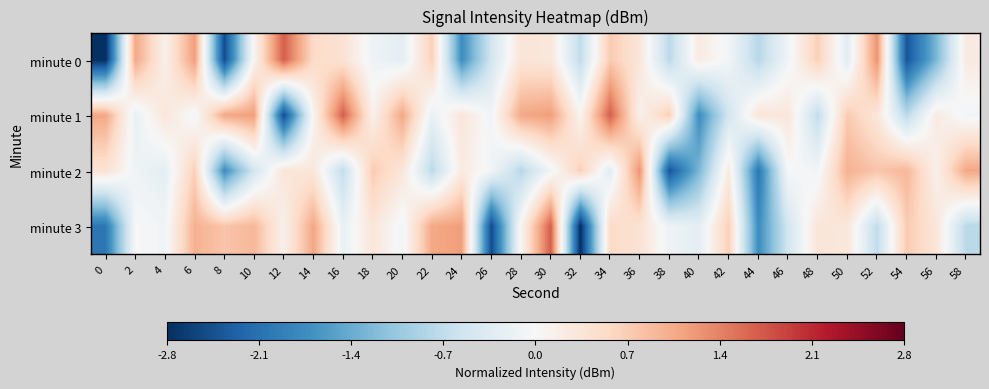

What is the total value across all series at 26?

-3.2